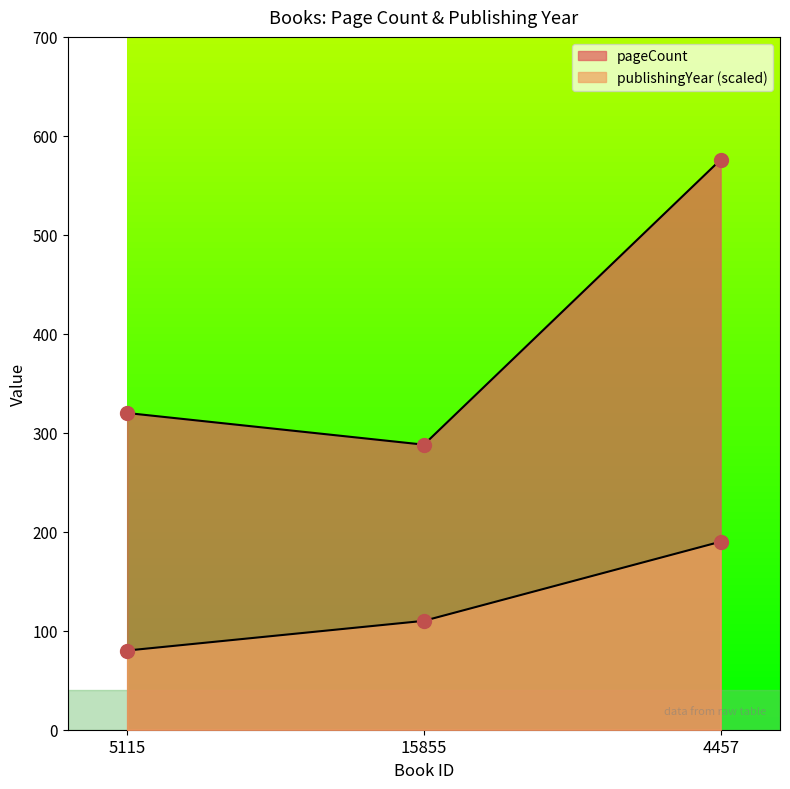

Is the value of pageCount at 5115 greater than the value of publishingYear at 15855?

Yes